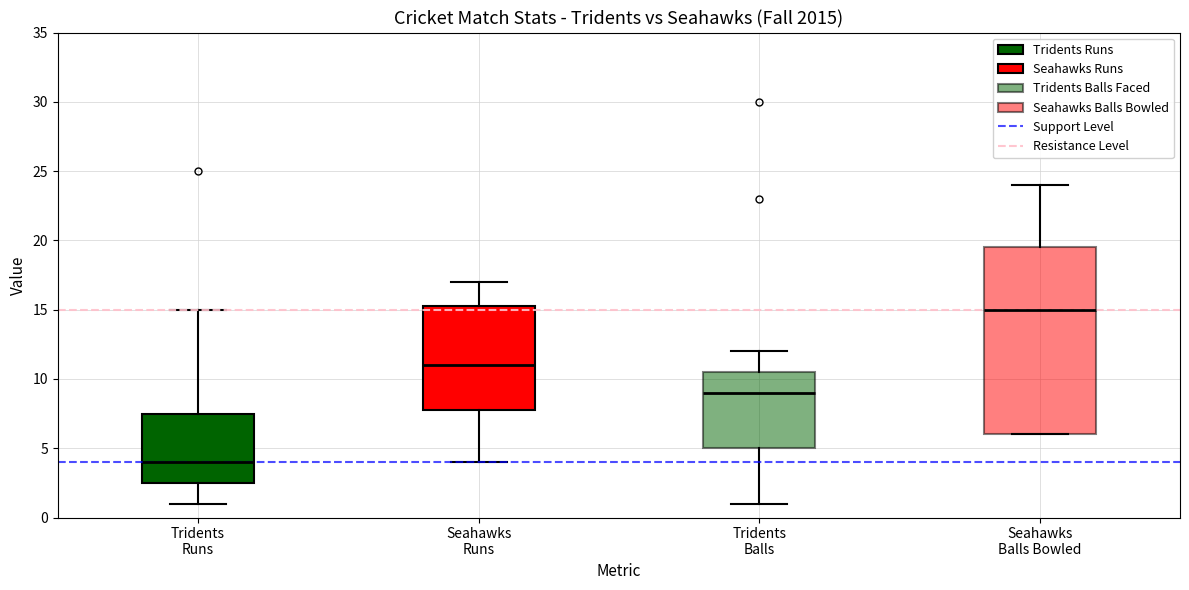

Which box is the tallest, from its lower edge to its upper edge?

Seahawks Balls Bowled